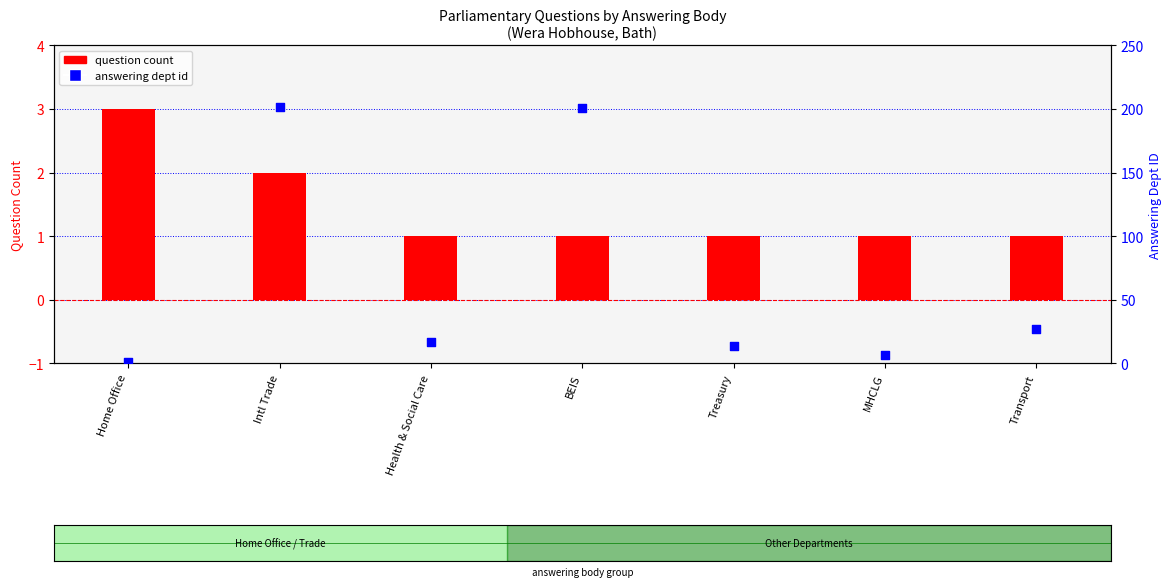

Which series has the widest spread of Y values?

answering dept id